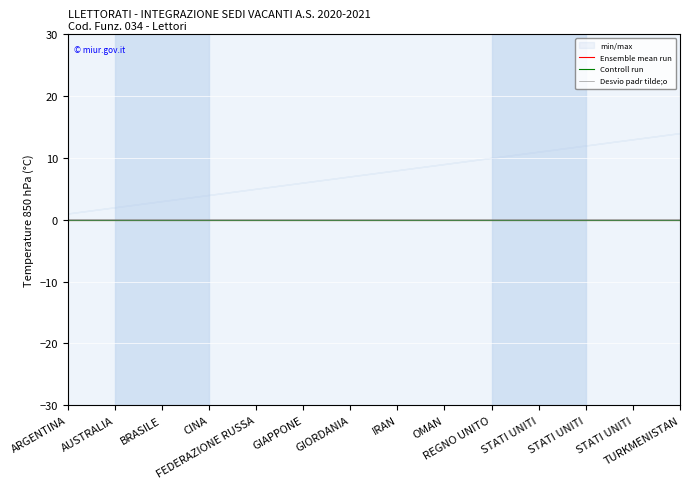

Reading left to right, what are all the values shown in this chart?

Ensemble mean run: ARGENTINA=0.0	AUSTRALIA=0.0	BRASILE=0.0	CINA=0.0	FEDERAZIONE RUSSA=0.0	GIAPPONE=0.0	GIORDANIA=0.0	IRAN=0.0	OMAN=0.0	REGNO UNITO=0.0	STATI UNITI=0.0	STATI UNITI=0.0	STATI UNITI=0.0	TURKMENISTAN=0.0
Controll run: ARGENTINA=0.0	AUSTRALIA=0.0	BRASILE=0.0	CINA=0.0	FEDERAZIONE RUSSA=0.0	GIAPPONE=0.0	GIORDANIA=0.0	IRAN=0.0	OMAN=0.0	REGNO UNITO=0.0	STATI UNITI=0.0	STATI UNITI=0.0	STATI UNITI=0.0	TURKMENISTAN=0.0
Desvio padr tilde;o: ARGENTINA=0.1	AUSTRALIA=0.1	BRASILE=0.1	CINA=0.1	FEDERAZIONE RUSSA=0.1	GIAPPONE=0.1	GIORDANIA=0.1	IRAN=0.1	OMAN=0.1	REGNO UNITO=0.1	STATI UNITI=0.1	STATI UNITI=0.1	STATI UNITI=0.1	TURKMENISTAN=0.1